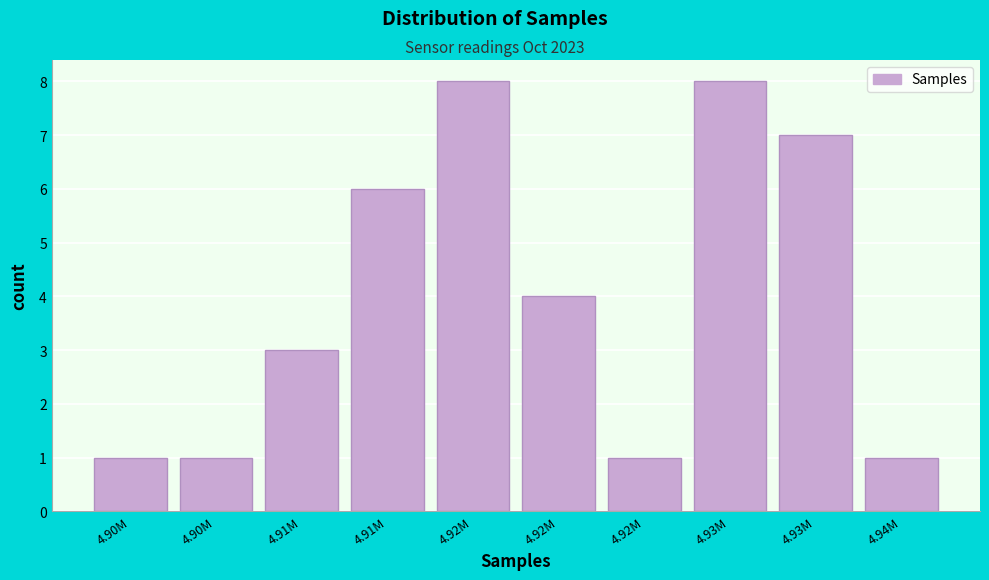

How many data points does each series have?

10